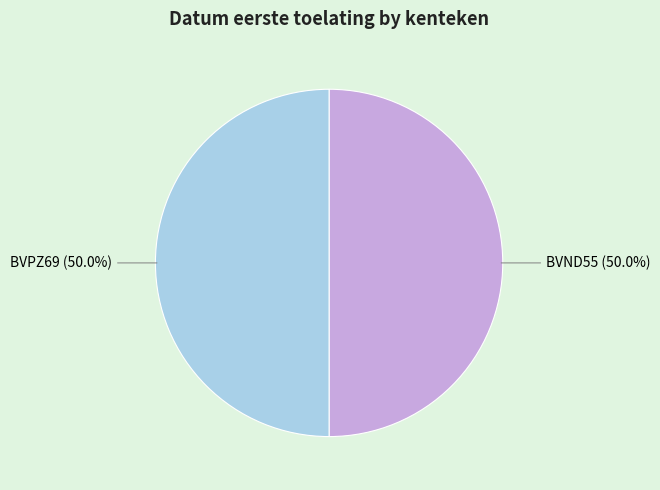

Combined, do BVND55 and BVPZ69 account for over 50%?

Yes